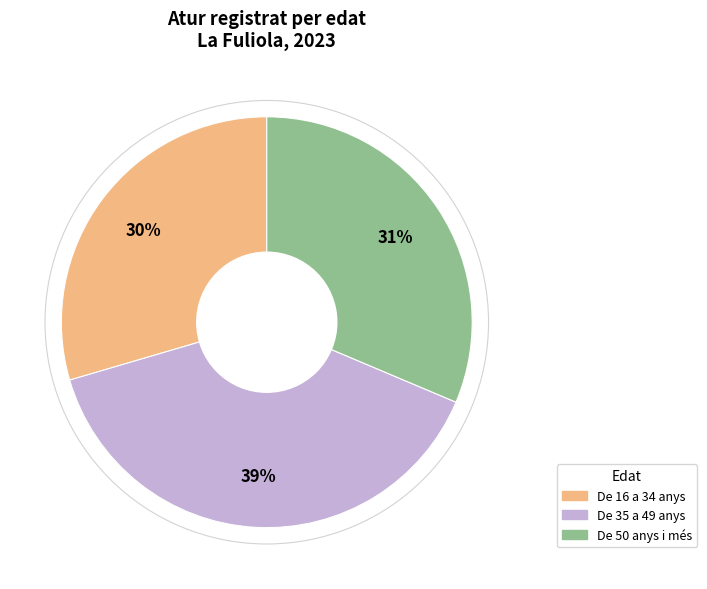

Which slice is the largest?

De 35 a 49 anys